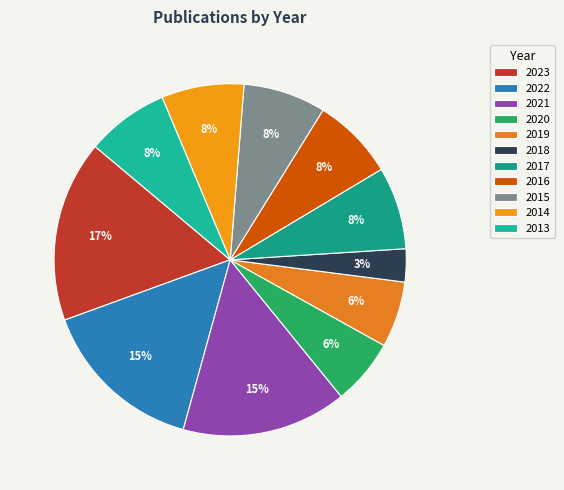

Between 2019 and 2022, which is larger?

2022